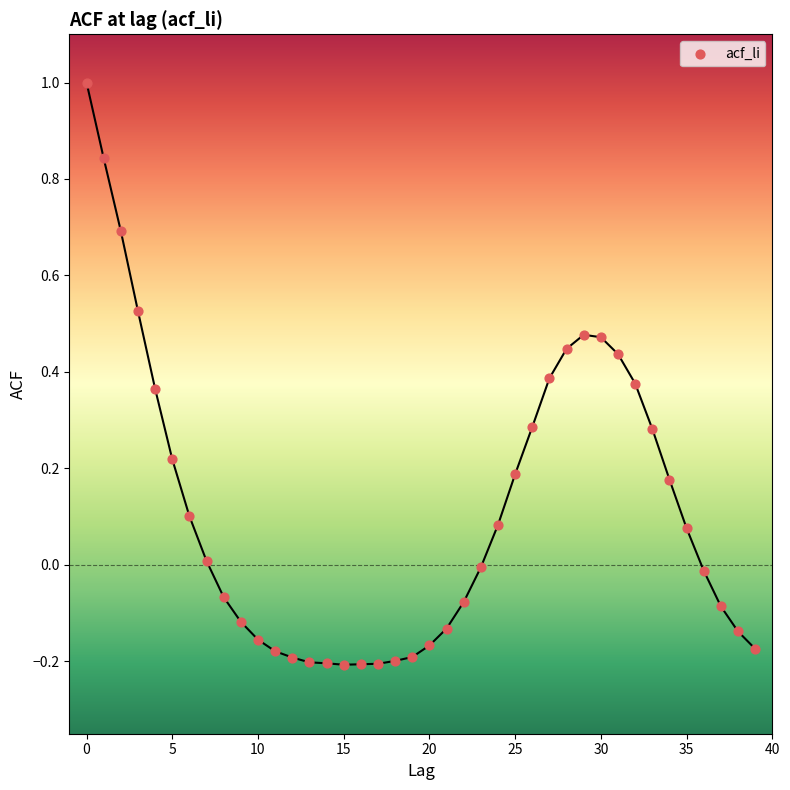

What is the range of Y values (max minus min)?

1.2